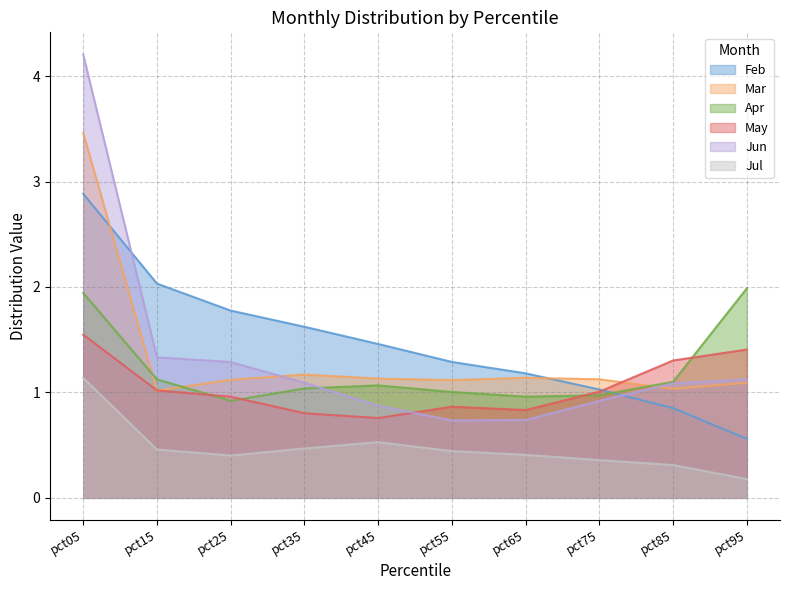

Which label corresponds to the largest value in the chart?

pct05